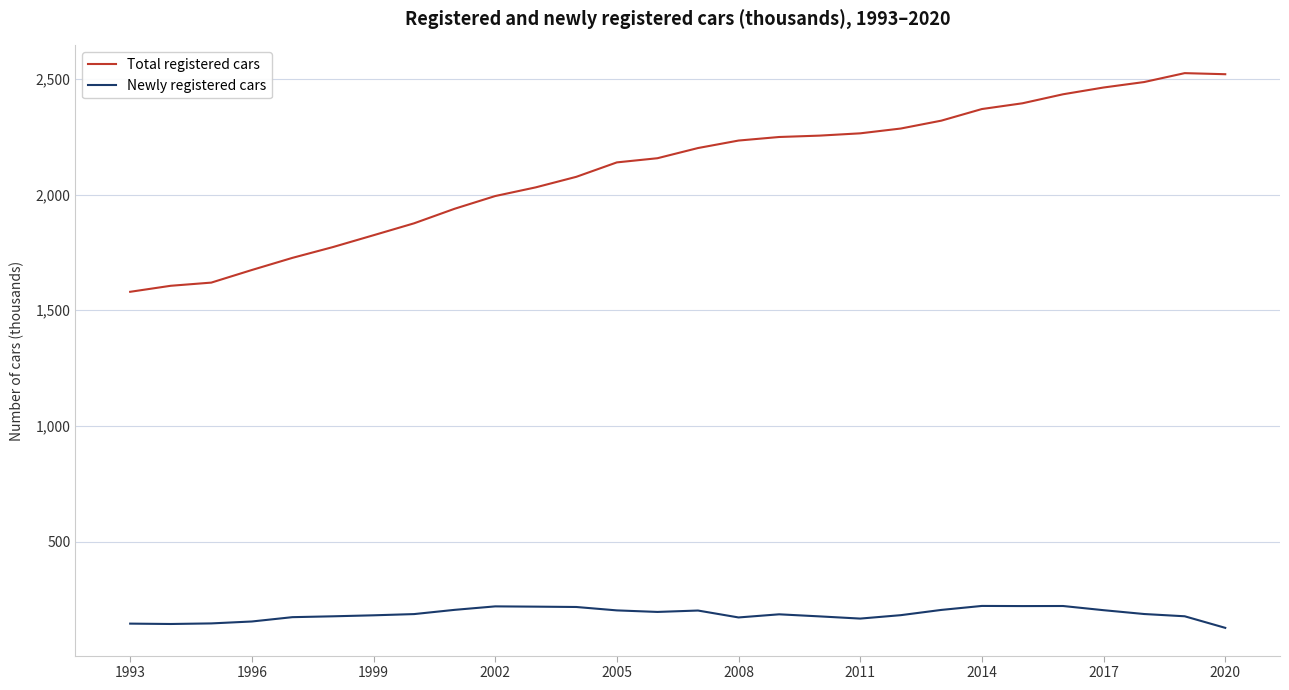

List the series in order of their peak value, lowest first.

Newly registered cars, Total registered cars